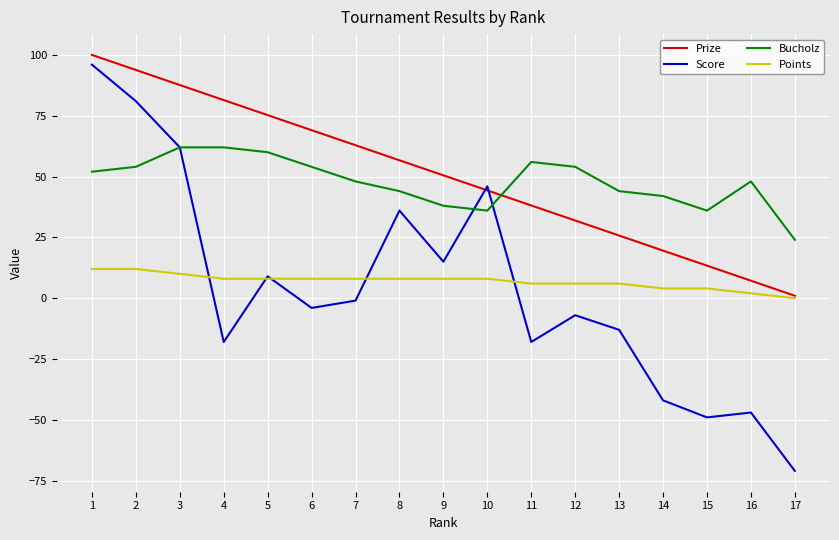

Is the value of Bucholz at 1 greater than the value of Score at 9?

Yes